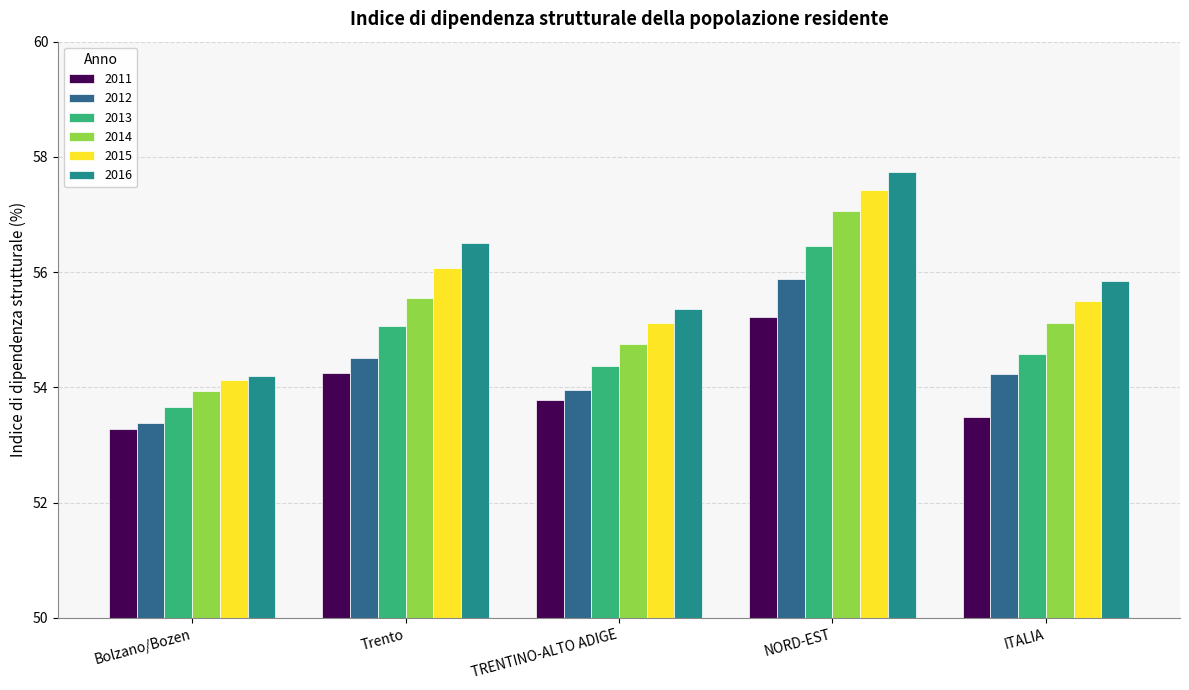

What is the label of the 4th bar from the right?

Trento